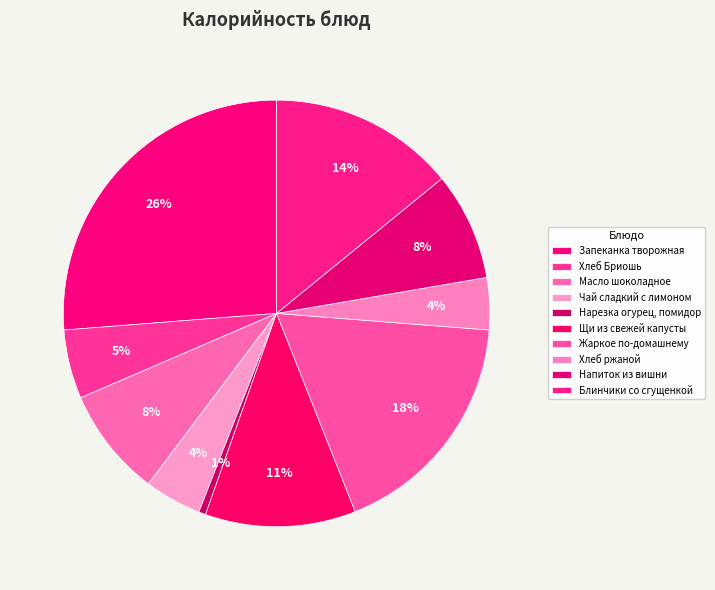

How many slices are in this pie chart?

10